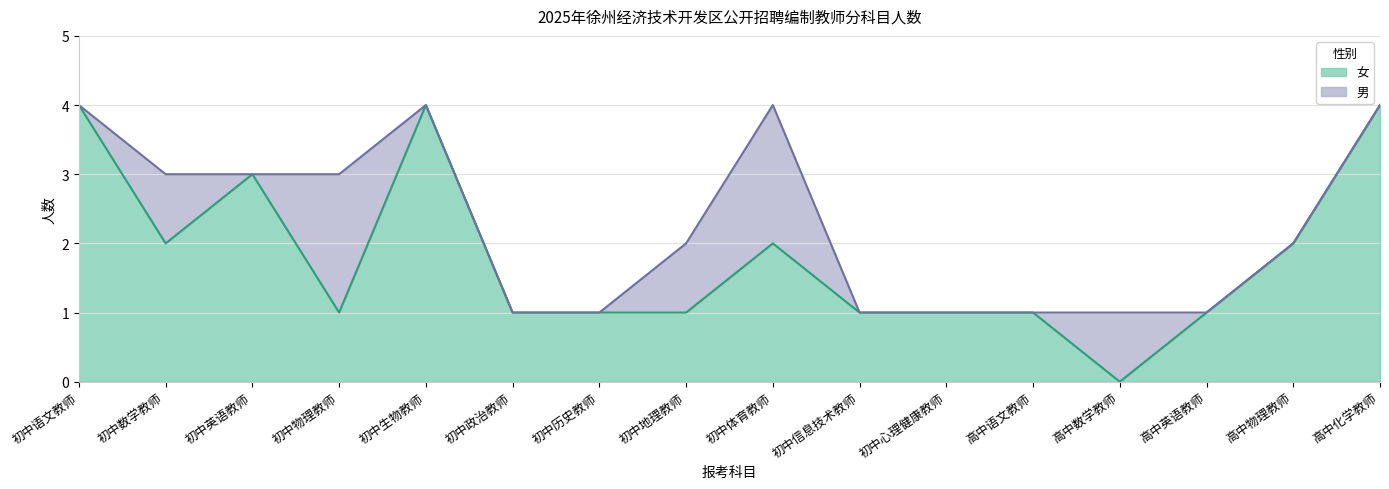

What is the ratio of the value at 高中化学教师 to the value at 初中信息技术教师?

4.0